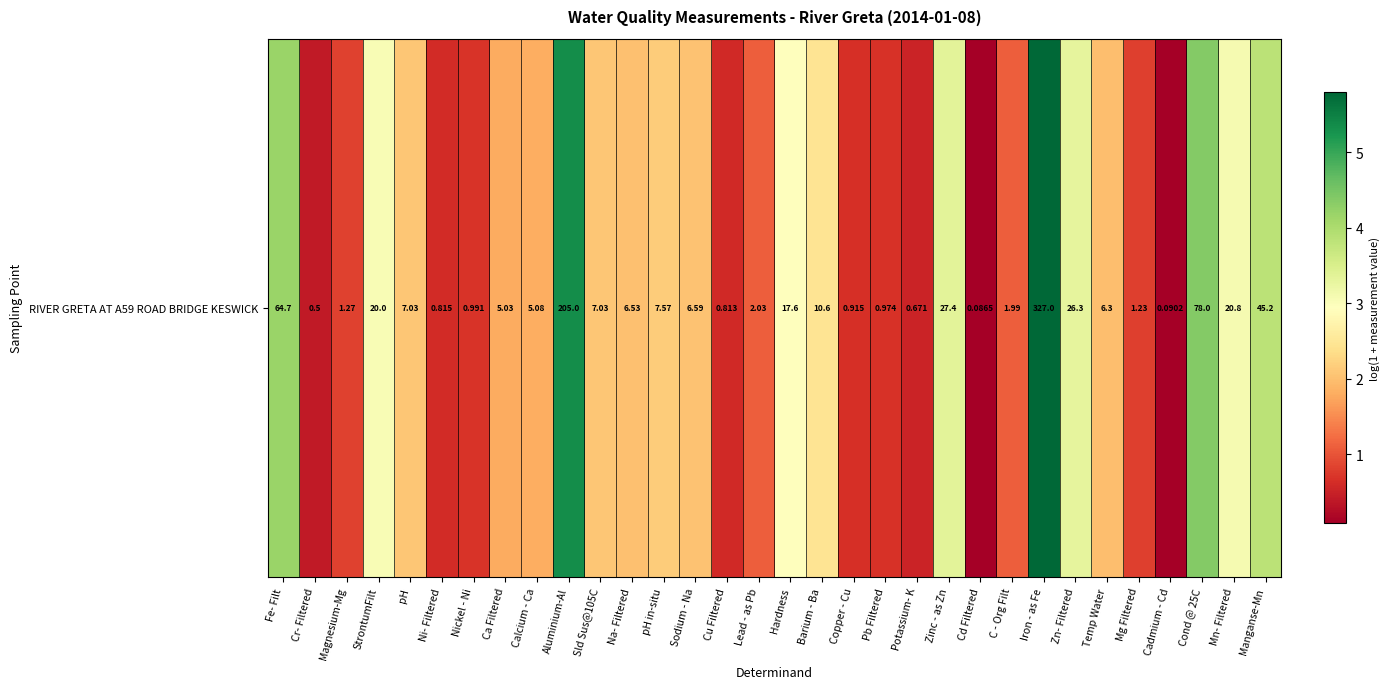

List the labels in order of value, smallest first.

Cd Filtered, Cadmium - Cd, Cr- Filtered, Potassium- K, Cu Filtered, Ni- Filtered, Copper - Cu, Pb Filtered, Nickel - Ni, Mg Filtered, Magnesium-Mg, C - Org Filt, Lead - as Pb, Ca Filtered, Calcium - Ca, Temp Water, Na- Filtered, Sodium - Na, pH, Sld Sus@105C, pH in-situ, Barium - Ba, Hardness, StrontumFilt, Mn- Filtered, Zn- Filtered, Zinc - as Zn, Manganse-Mn, Fe- Filt, Cond @ 25C, Aluminium-Al, Iron - as Fe